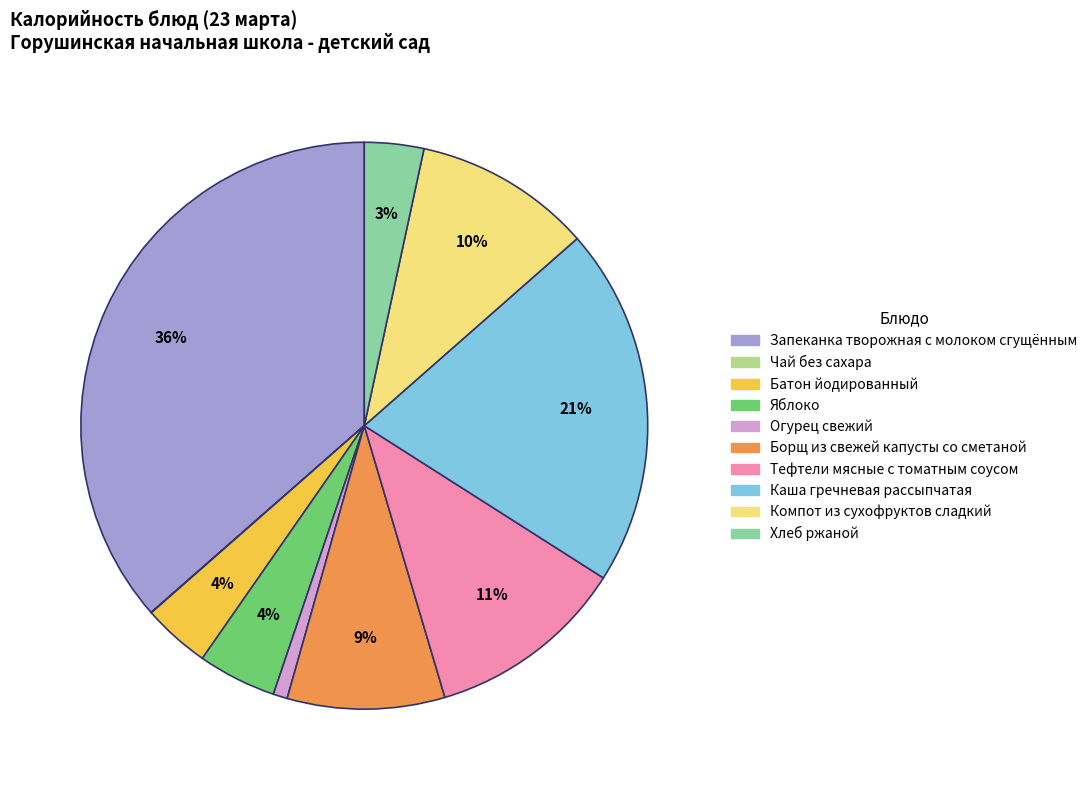

Between Яблоко and Огурец свежий, which is larger?

Яблоко